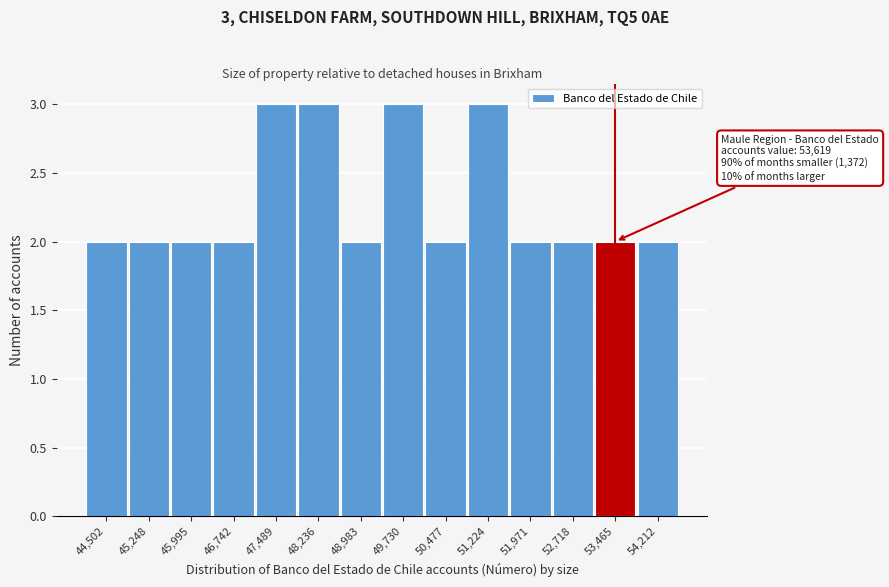

Reading right to left, what are all the values shown in this chart?

54,212=2	53,465=2	52,718=2	51,971=2	51,224=3	50,477=2	49,730=3	48,983=2	48,236=3	47,489=3	46,742=2	45,995=2	45,248=2	44,502=2